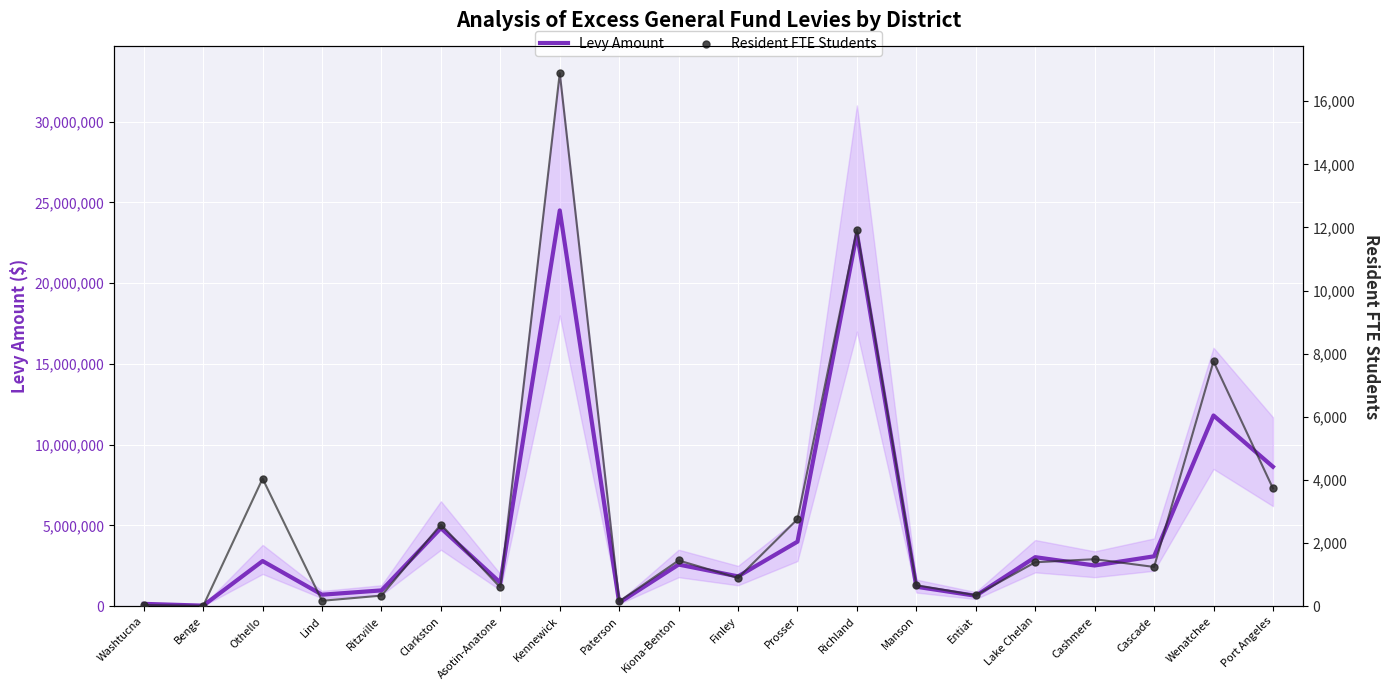

What is the total value across all series at Port Angeles?

8640880.6